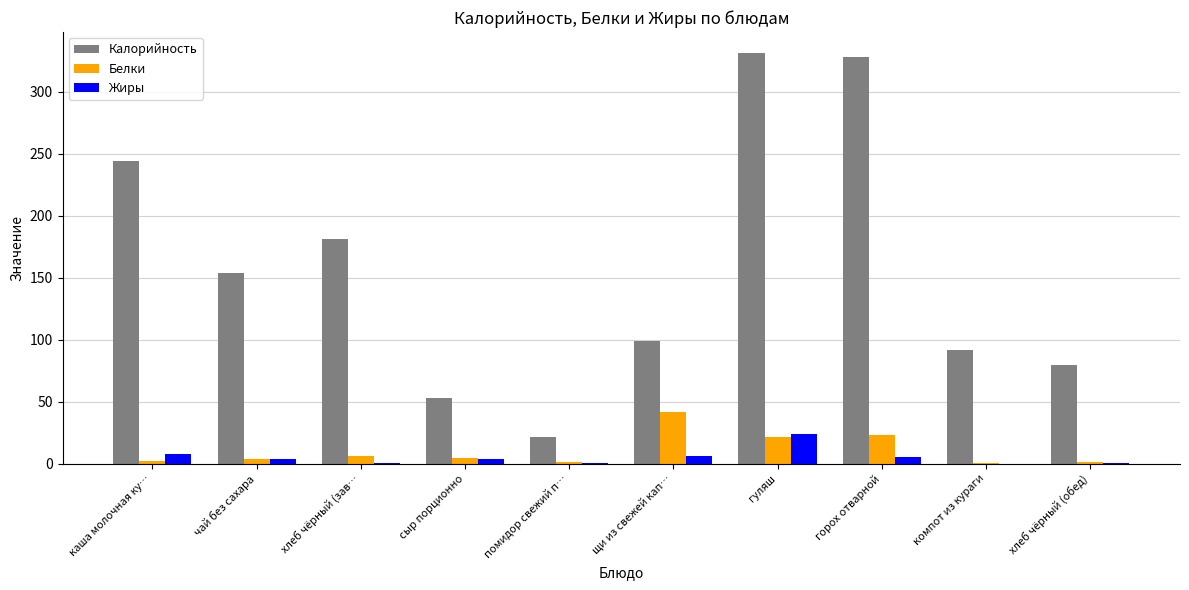

What are all the series names shown in the legend?

Калорийность, Белки, Жиры